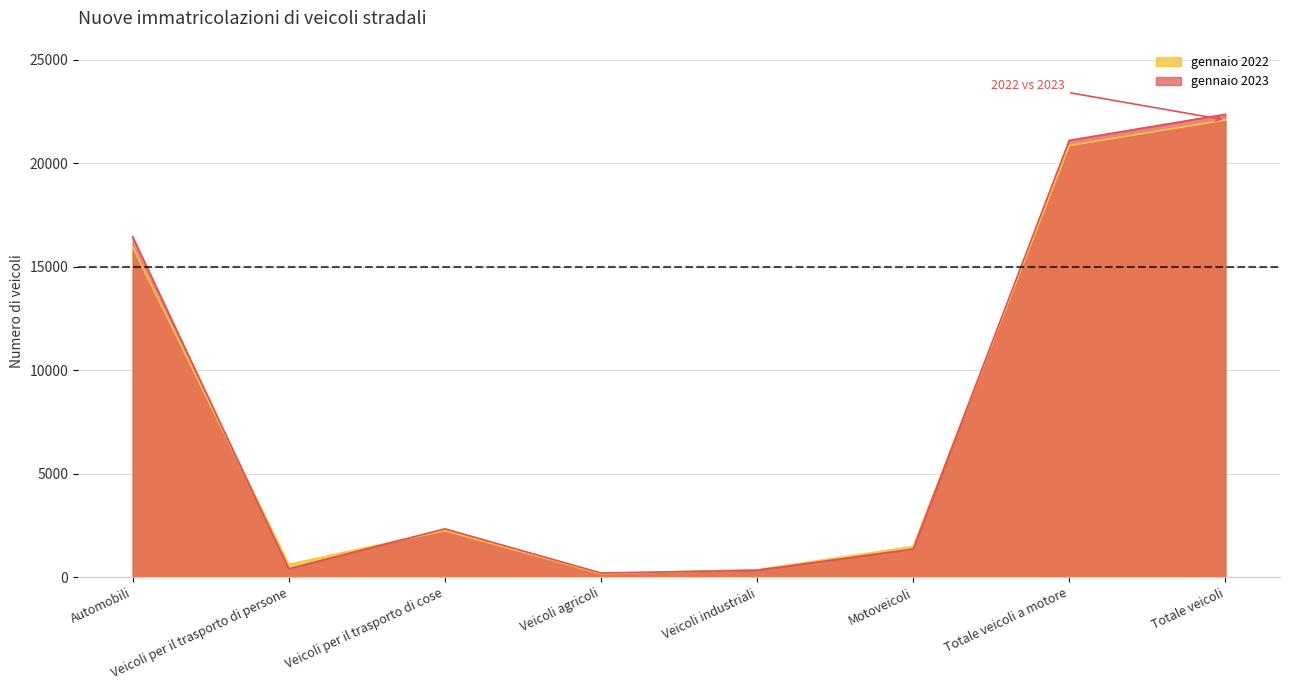

Which series has the largest total across all categories?

gennaio 2023